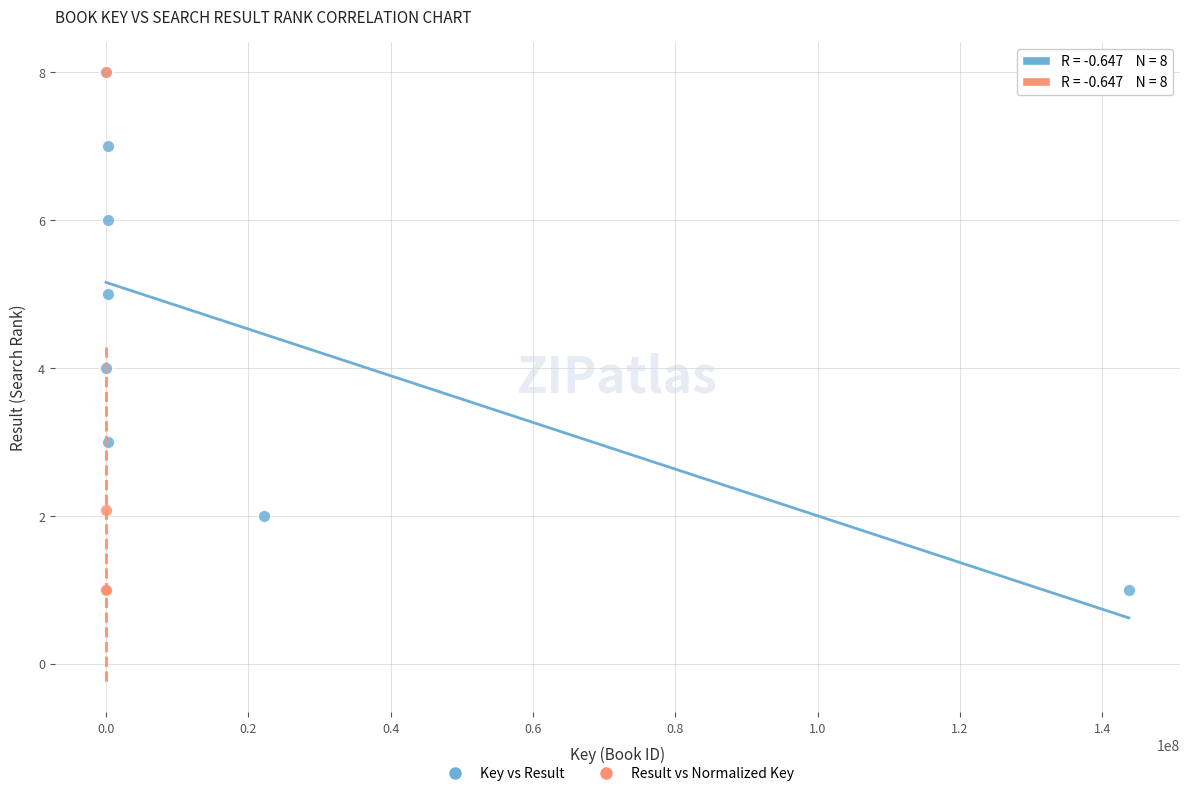

What are all the series names shown in the legend?

Key vs Result, Result vs Normalized Key